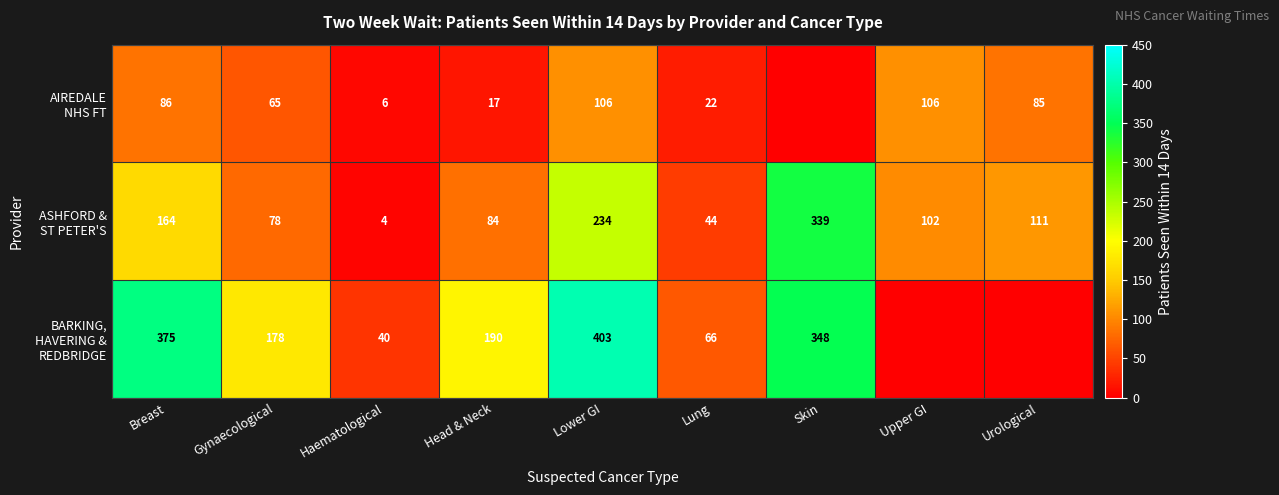

What is the difference between the highest and lowest values at Lower GI?

297